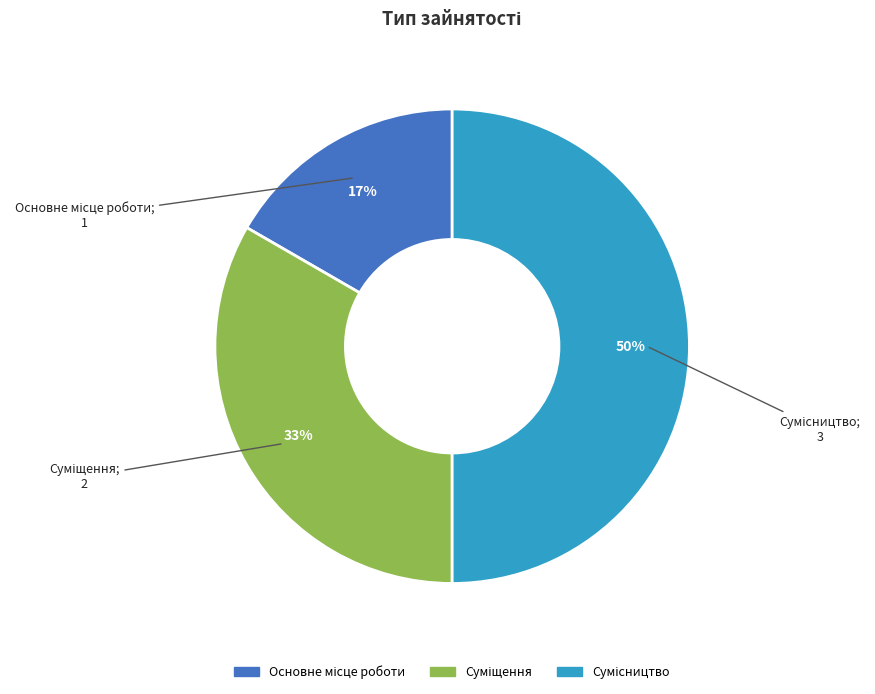

To the nearest percent, what is the average slice percentage?

33%